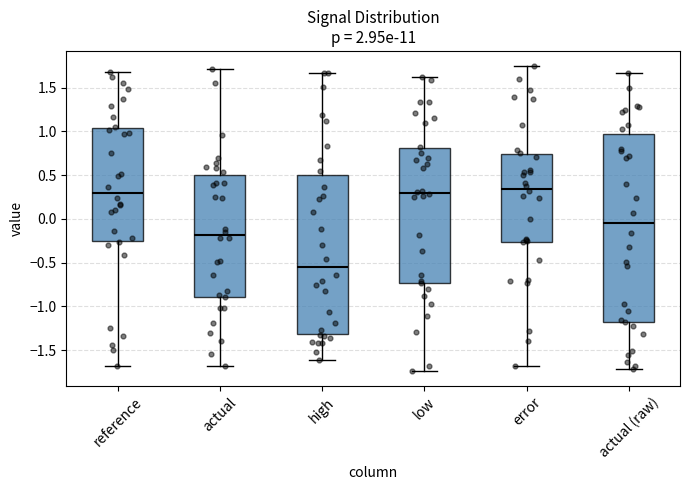

Which box is the tallest, from its lower edge to its upper edge?

actual (raw)